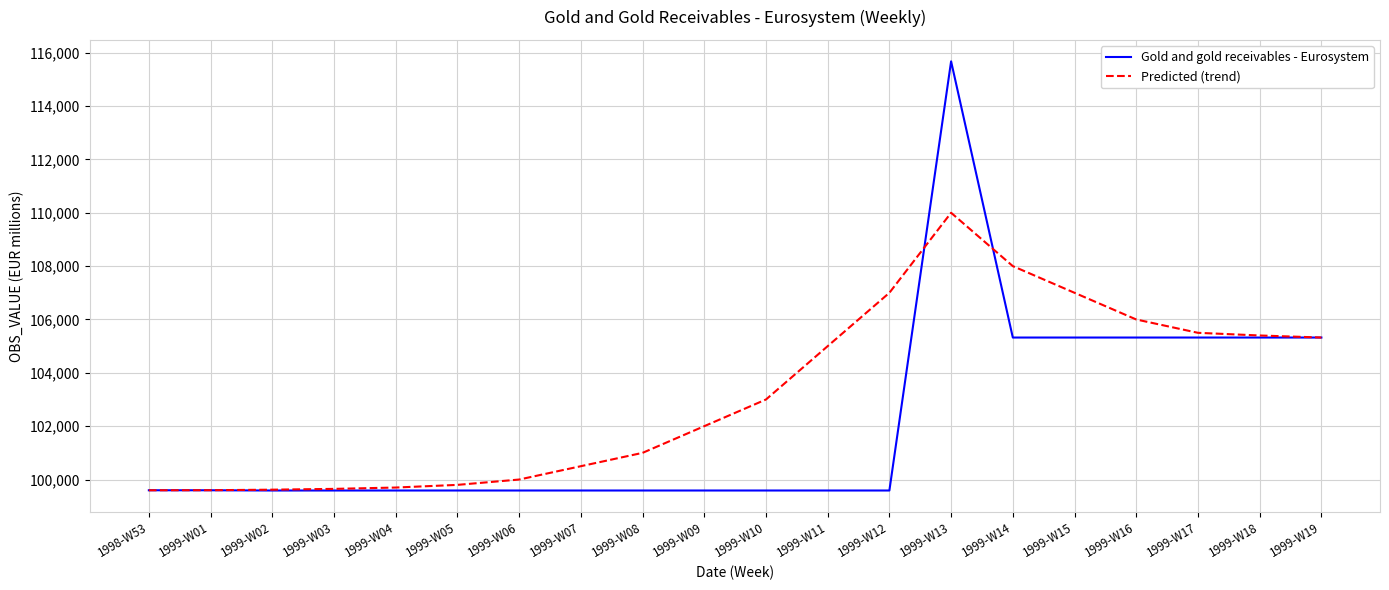

Which series has the widest spread of values?

Gold and gold receivables - Eurosystem